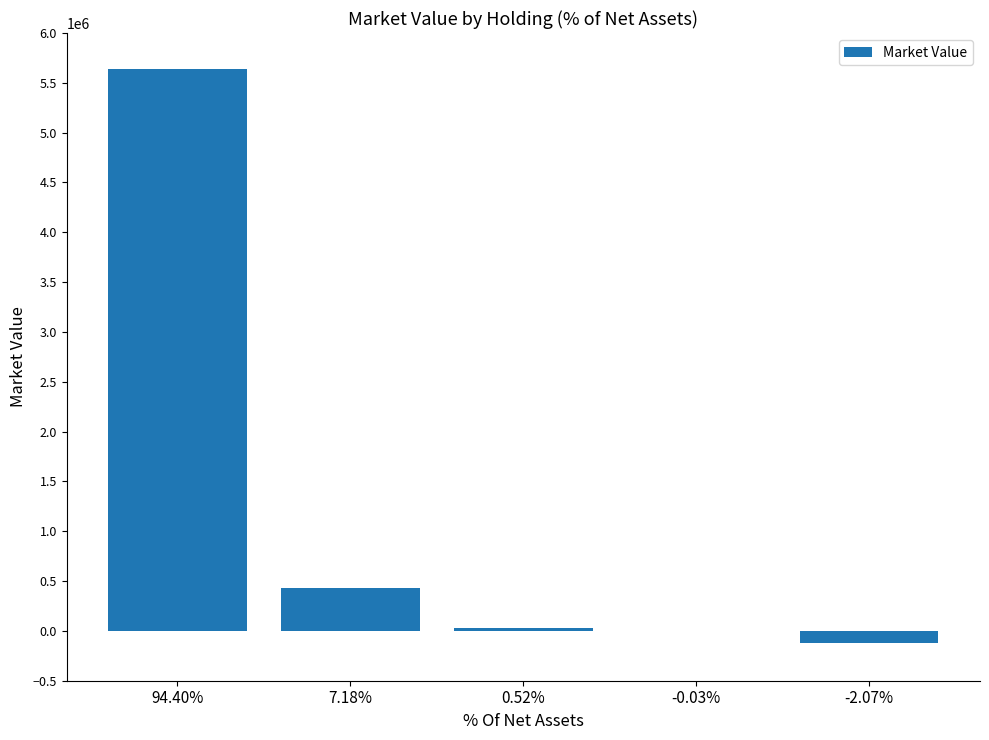

At which label does the data first exceed 31313?

94.40%